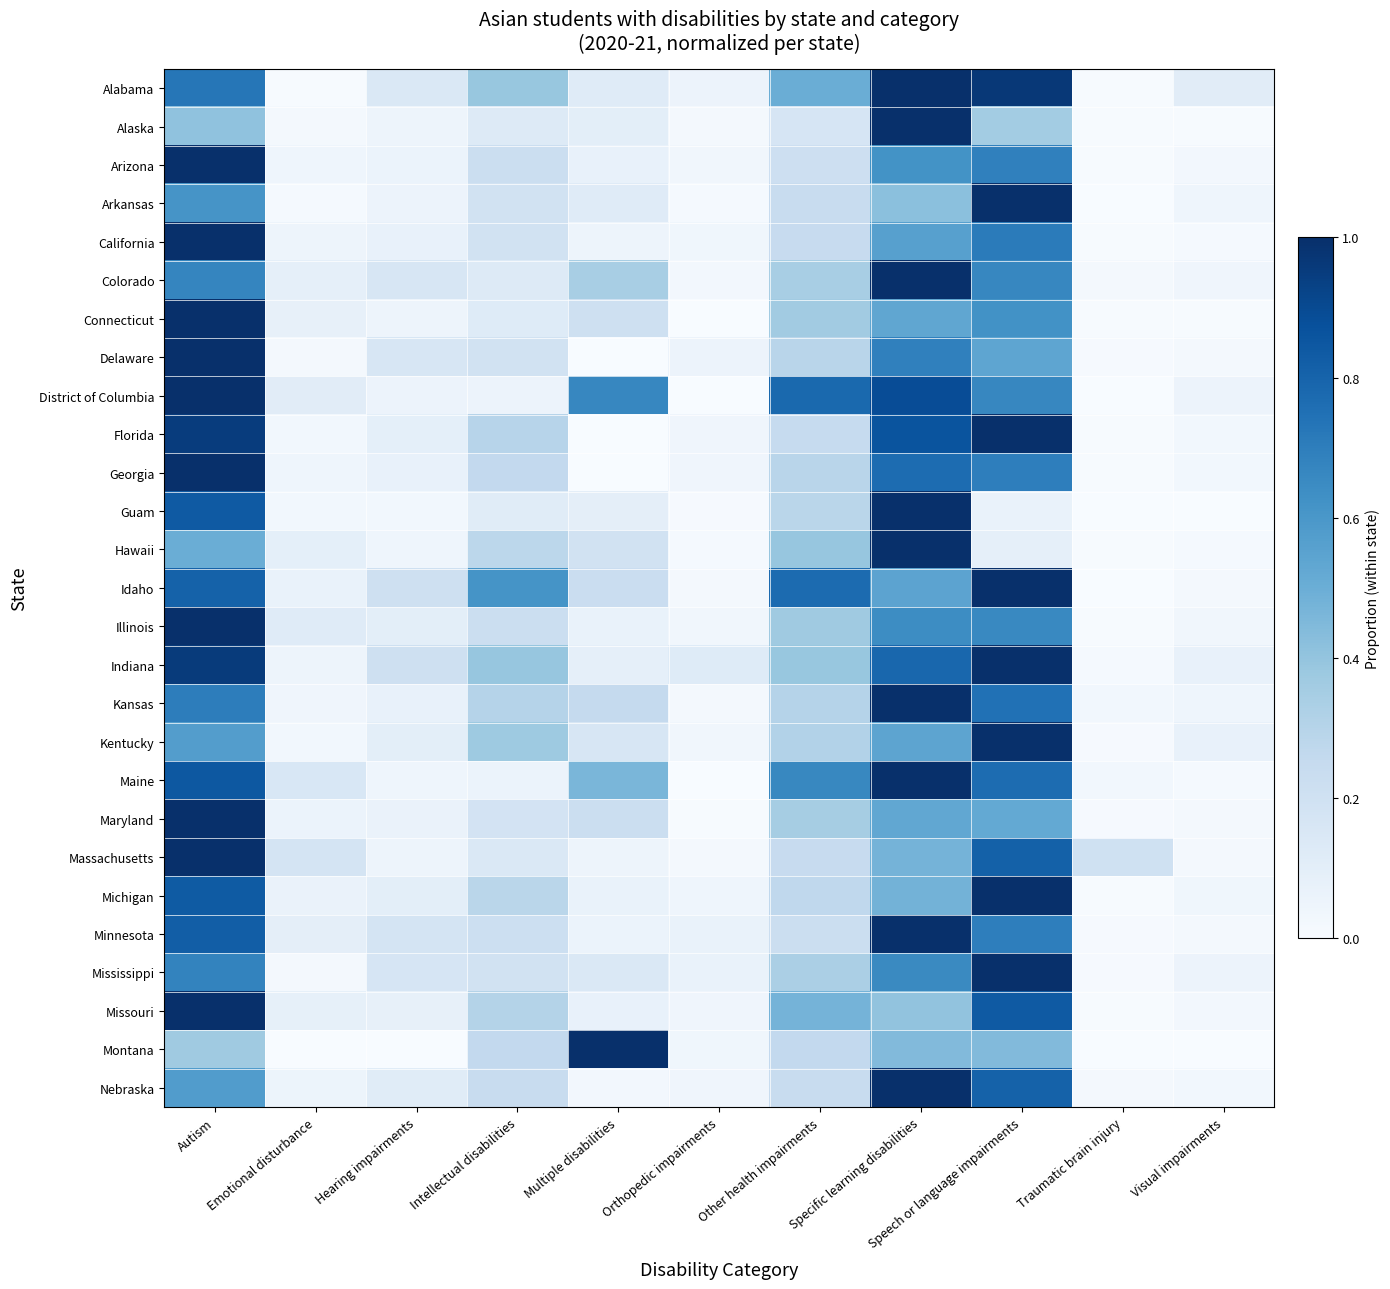

What is the total value across all series at Hearing impairments?

2.5